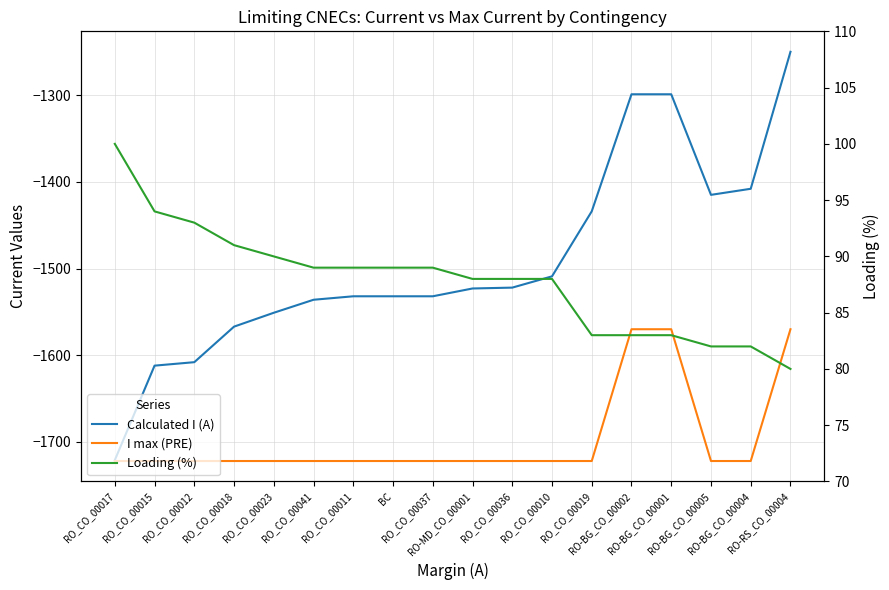

At RO-BG_CO_00005, list the series in order from smallest to largest.

I max (PRE), Calculated I (A), Loading (%)